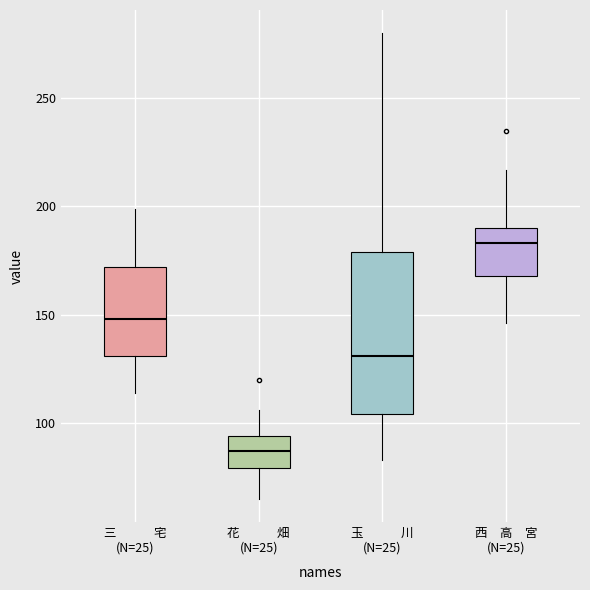

Where does the lower whisker of the box for 西 高 宮 (N=25) end on the y-axis? The values are not printed on the chart, so give them approximately, as read against the axis.

145